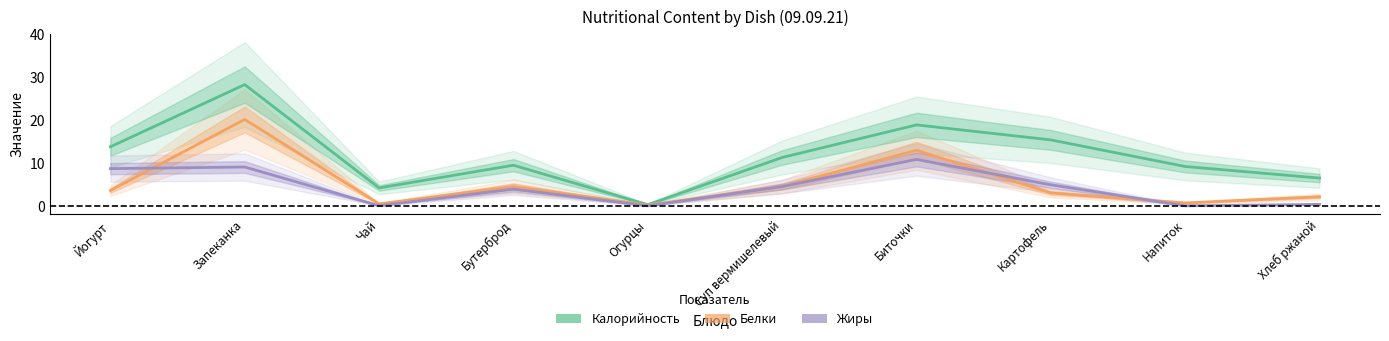

At how many categories does at least one series exceed 26?

1